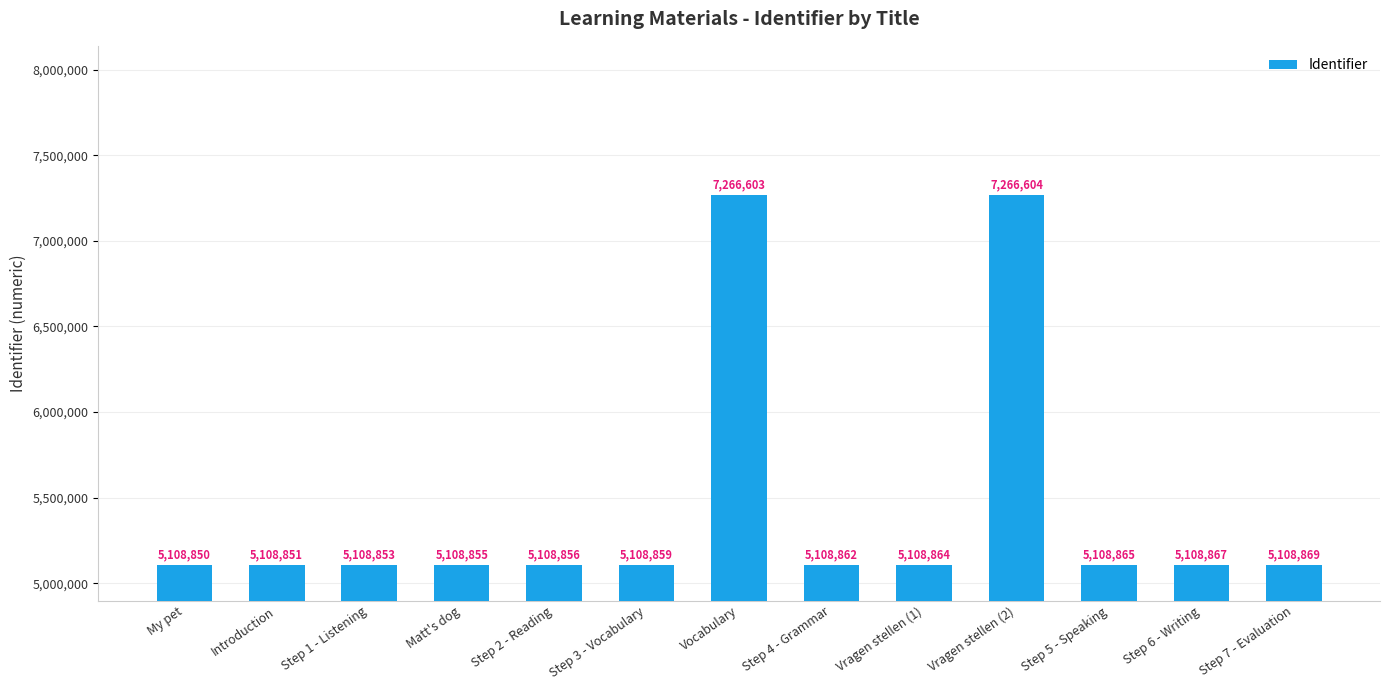

What is the smallest value displayed?

5108850